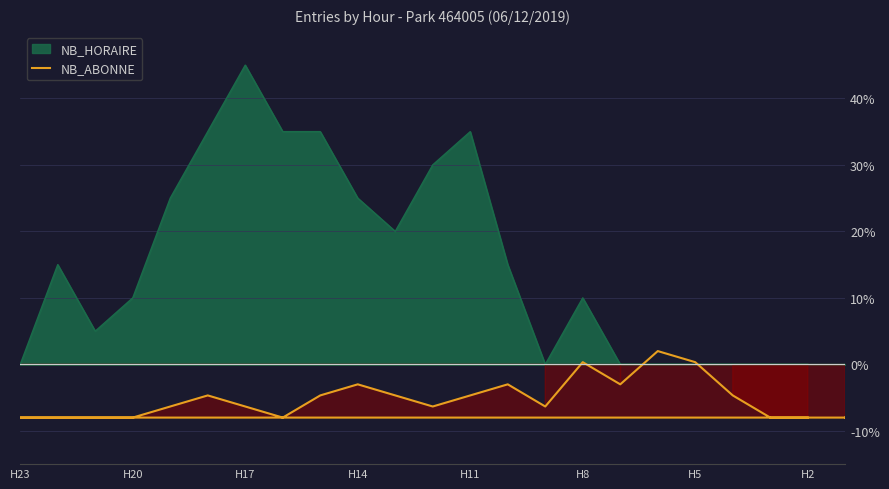

How many data points are less than -6?

13